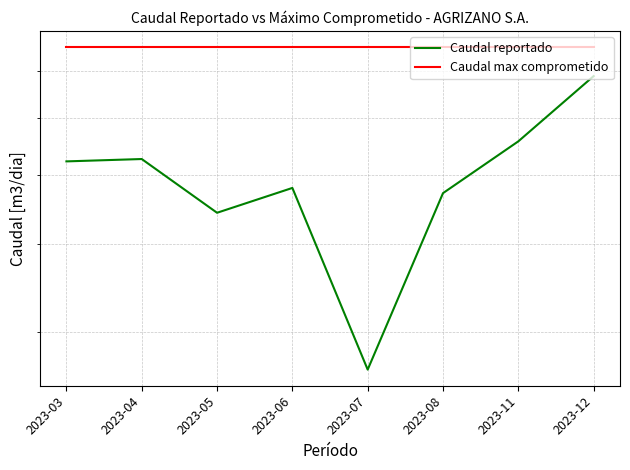

True or false: Caudal max comprometido has more than 2 points higher than both neighbors.

False